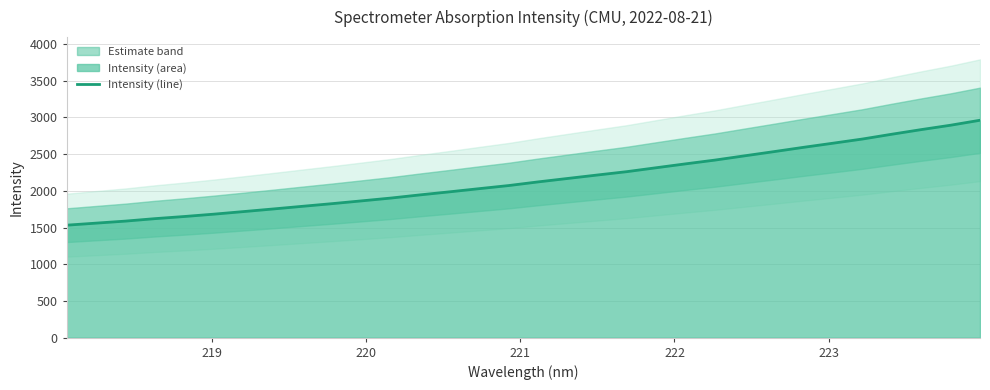

What is the lowest value of the Intensity (line) series?

1532.0